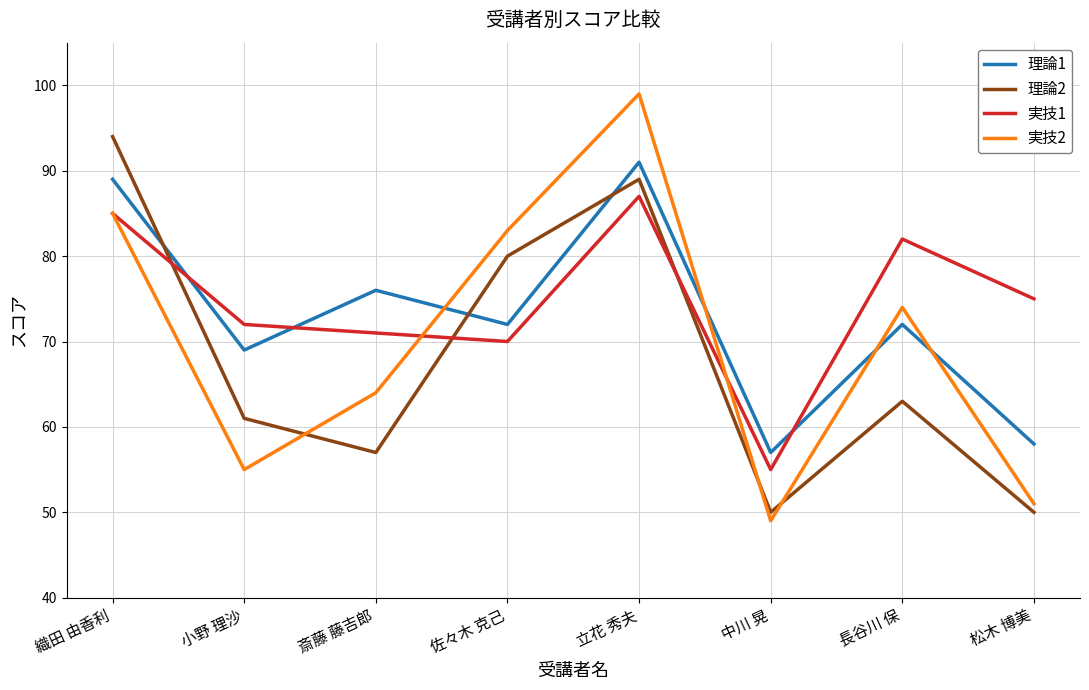

How many interior local peaks does the 実技2 series have?

2